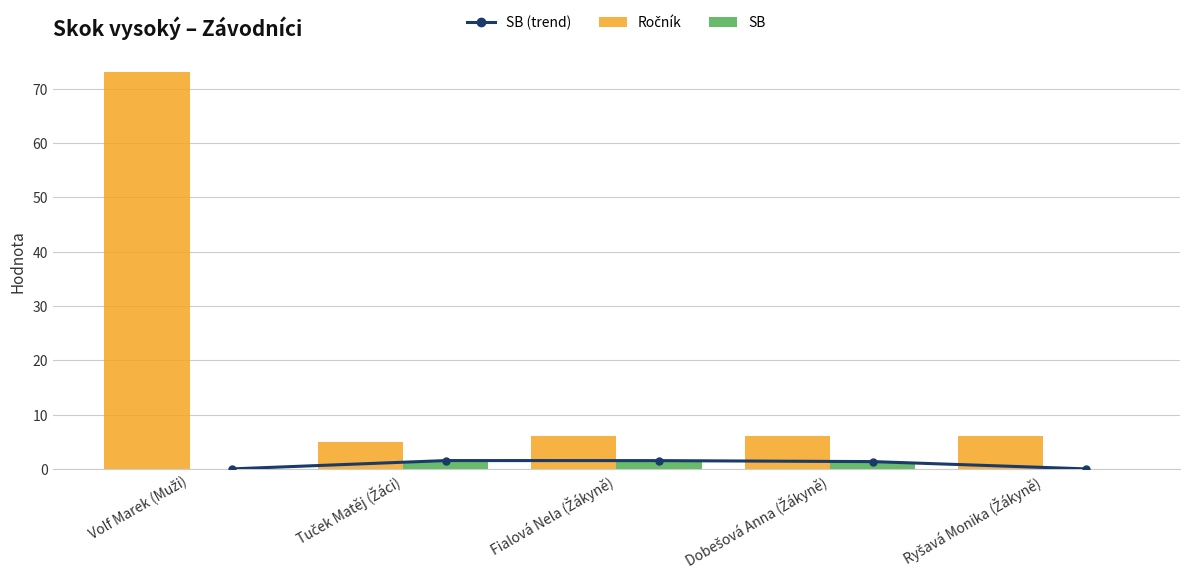

The SB series shows 0.0 at Ryšavá Monika (Žákyně). True or false?

True